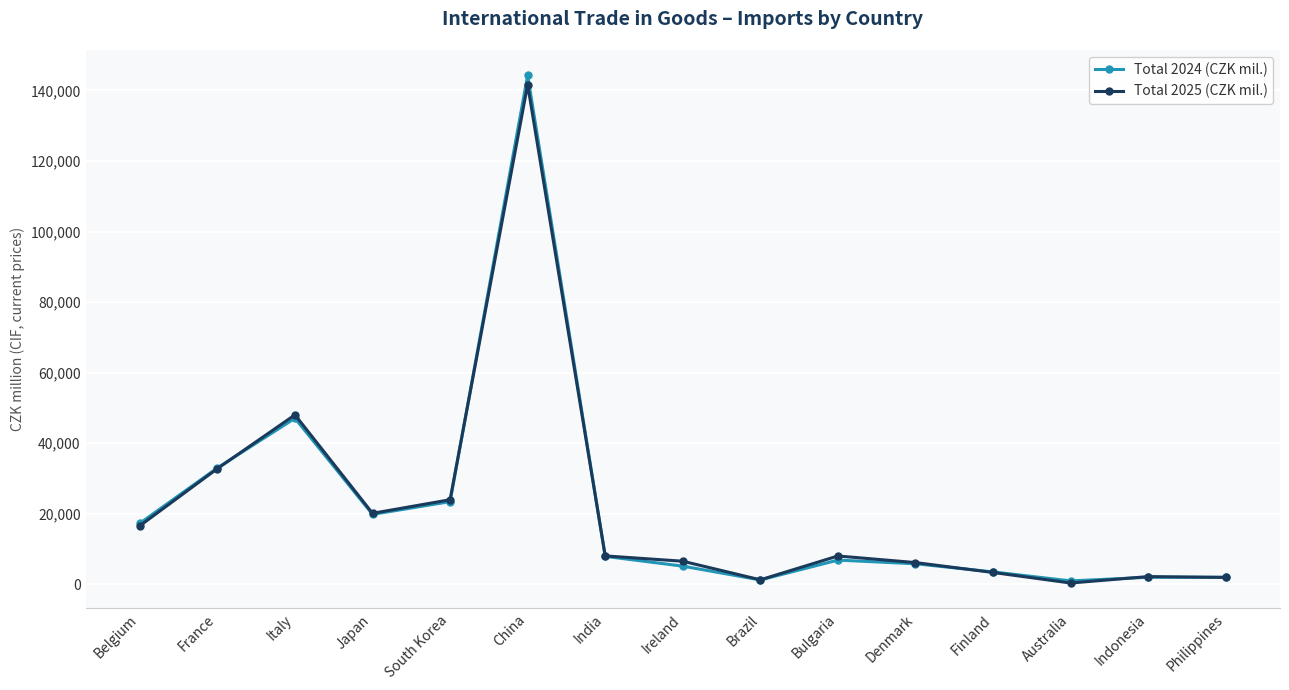

Is it true that Total 2024 (CZK mil.) equals 30546 at Japan?

False